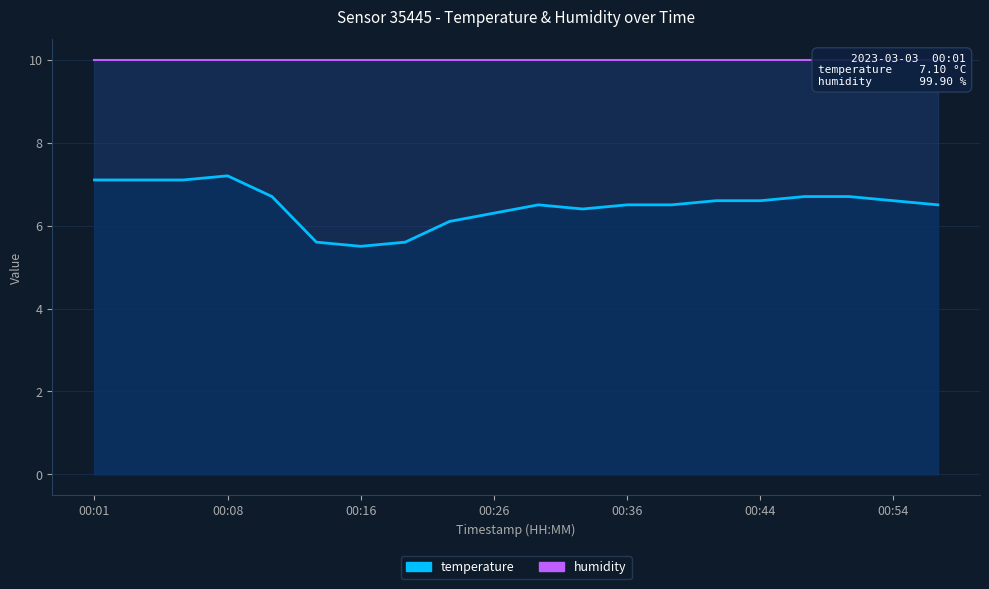

Which label corresponds to the smallest value in the chart?

00:16